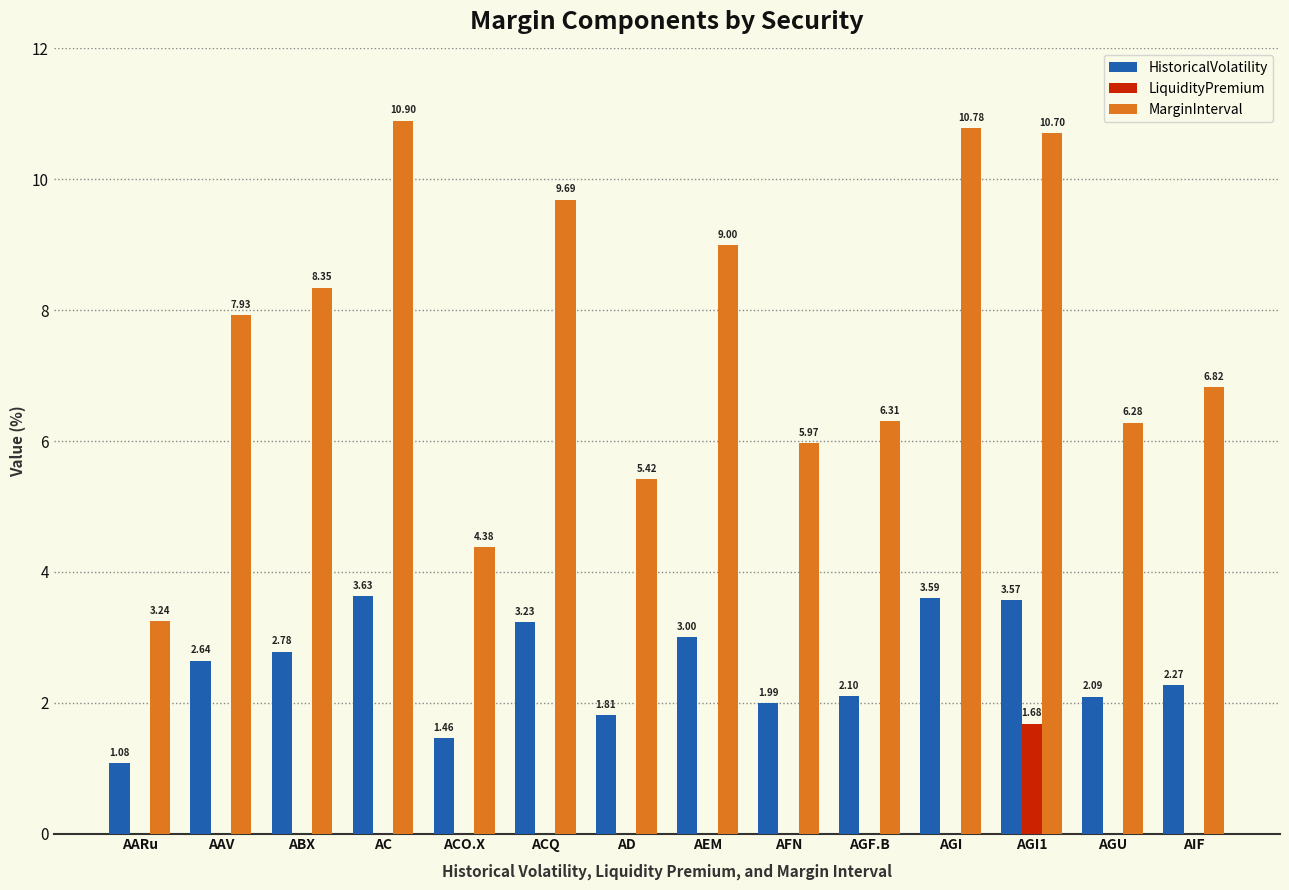

Where is MarginInterval nearest to the value 7?

AIF